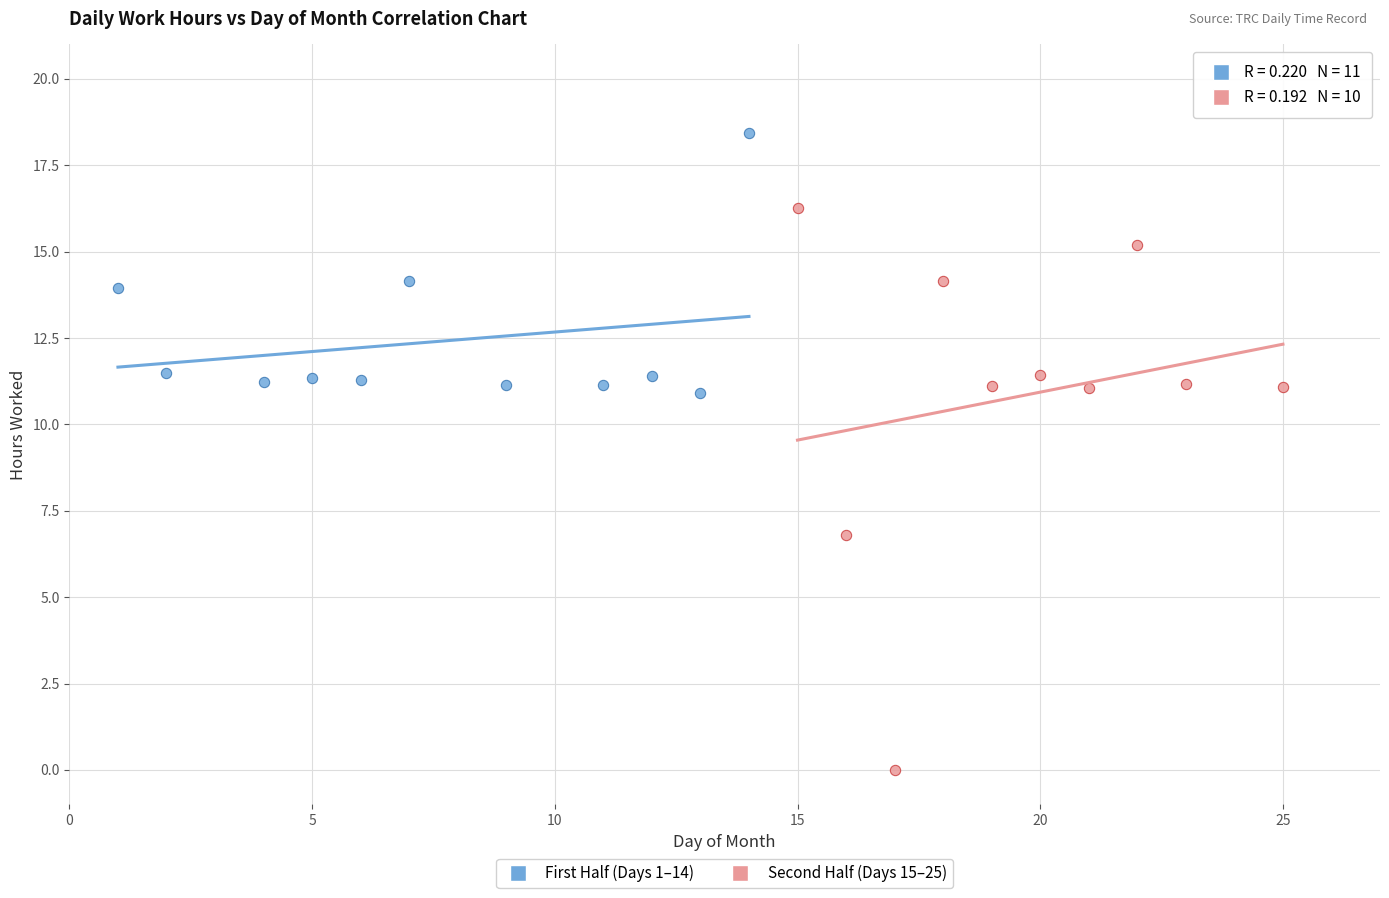

What are all the series names shown in the legend?

First Half (Days 1–14), Second Half (Days 15–25)